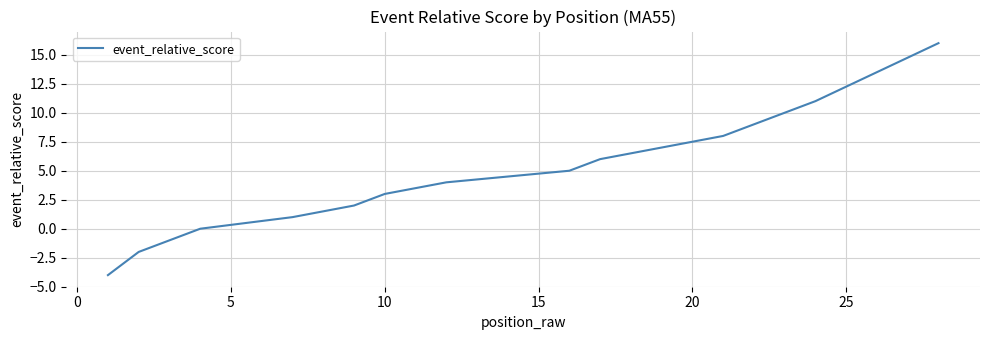

How many lines are shown in the chart?

1